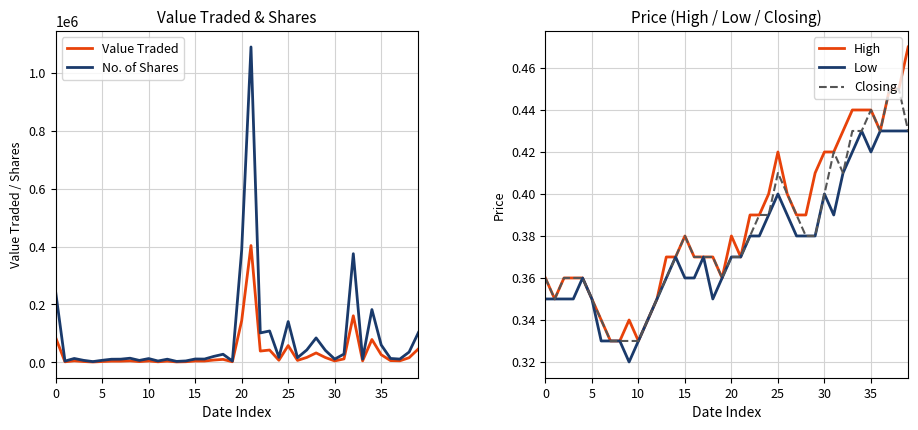

How many interior local peaks does the Low series have?

6